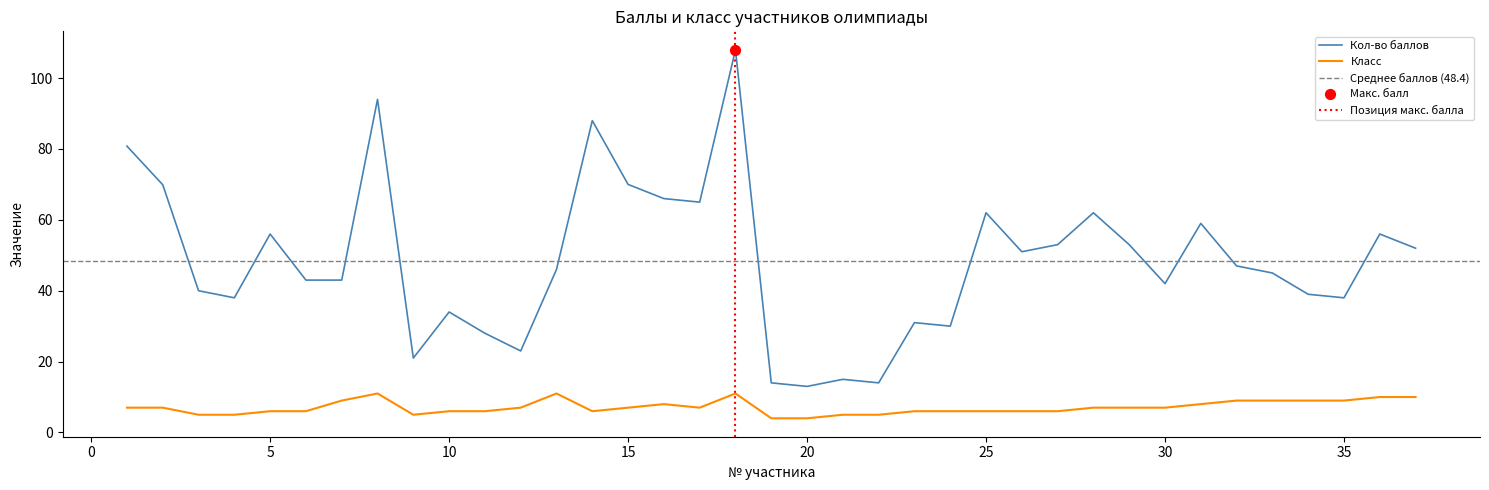

Which series has the largest total across all categories?

Кол-во баллов